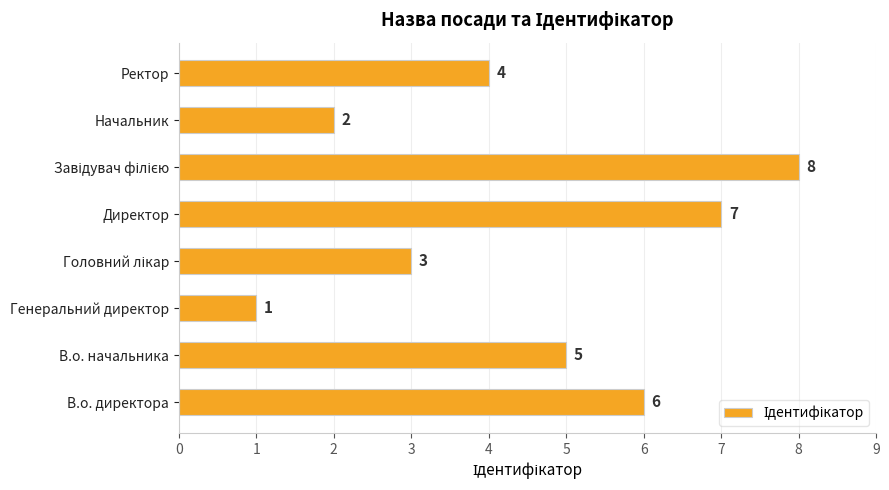

What is the sum of the values at Ректор and В.о. директора?

10